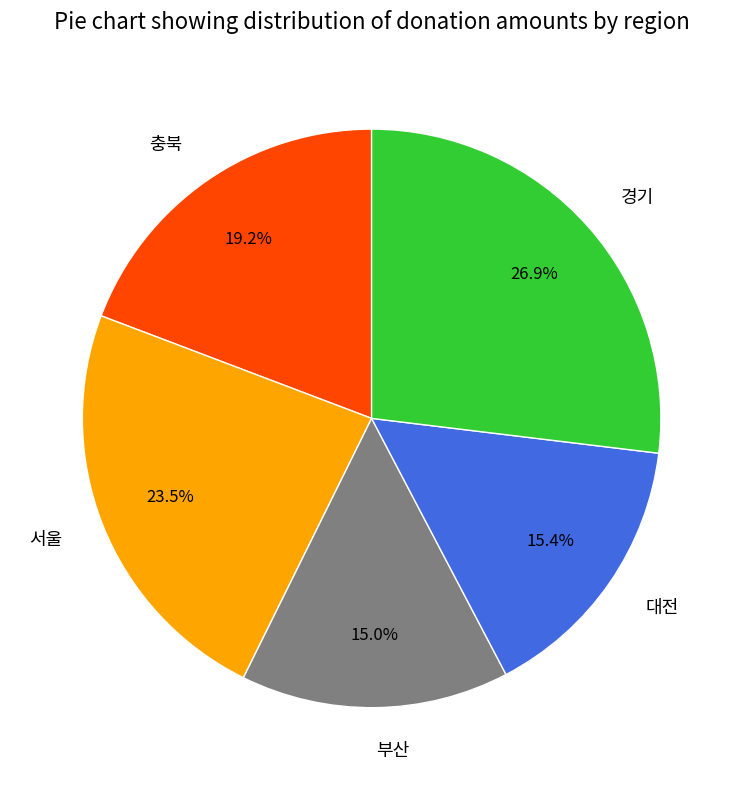

To the nearest percent, what portion does 부산 represent?

15%